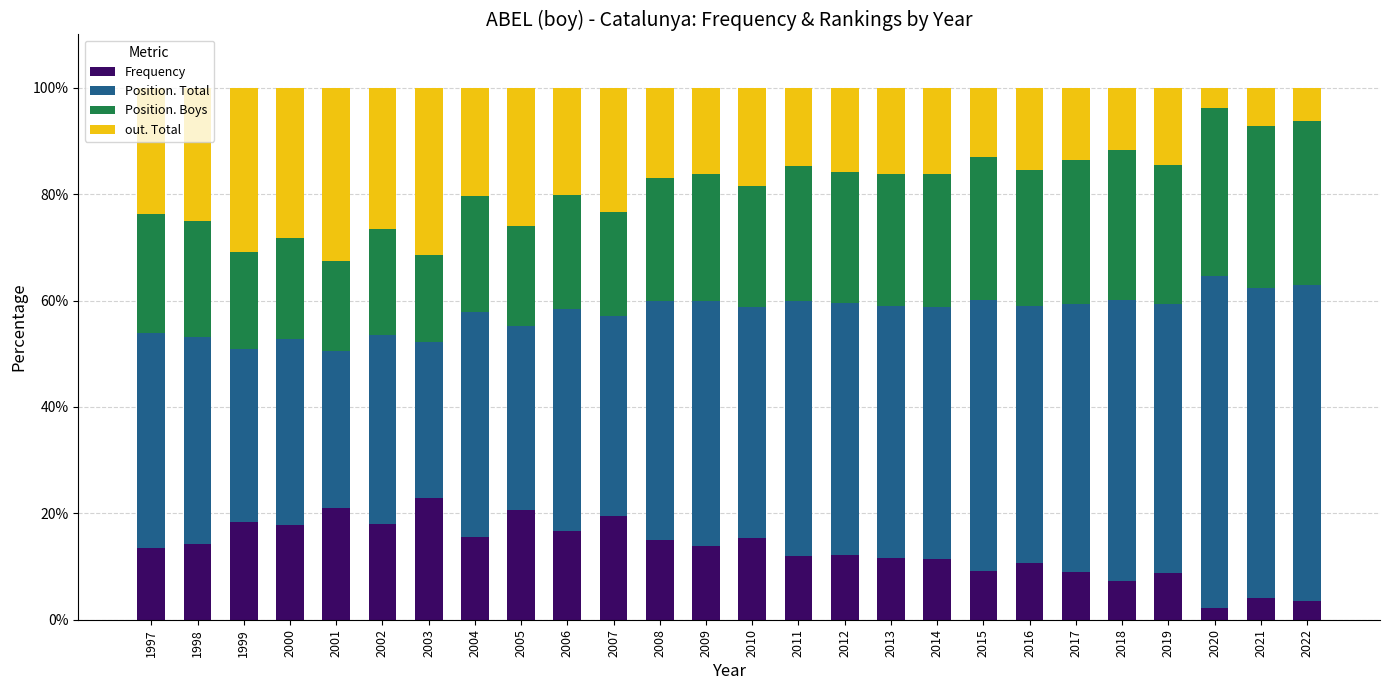

What is the highest value of the Frequency series?

22.9